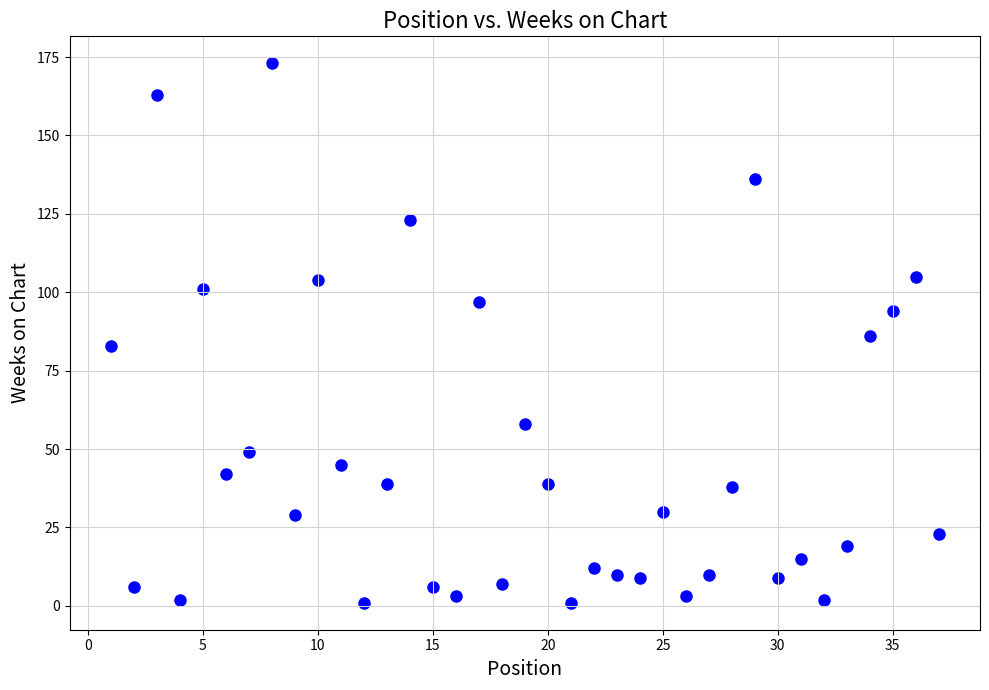

What is the range of Y values (max minus min)?

172